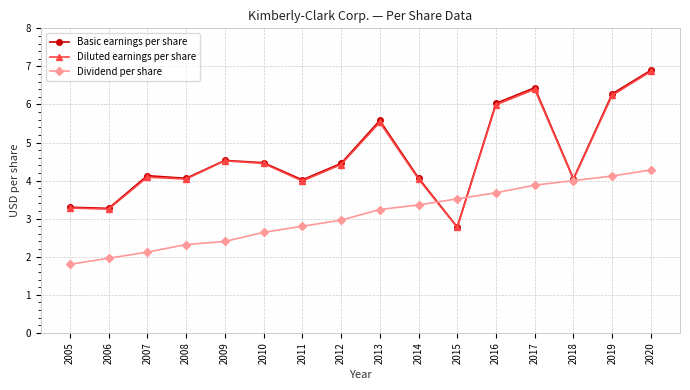

Does the chart display data point markers on the line(s)?

Yes